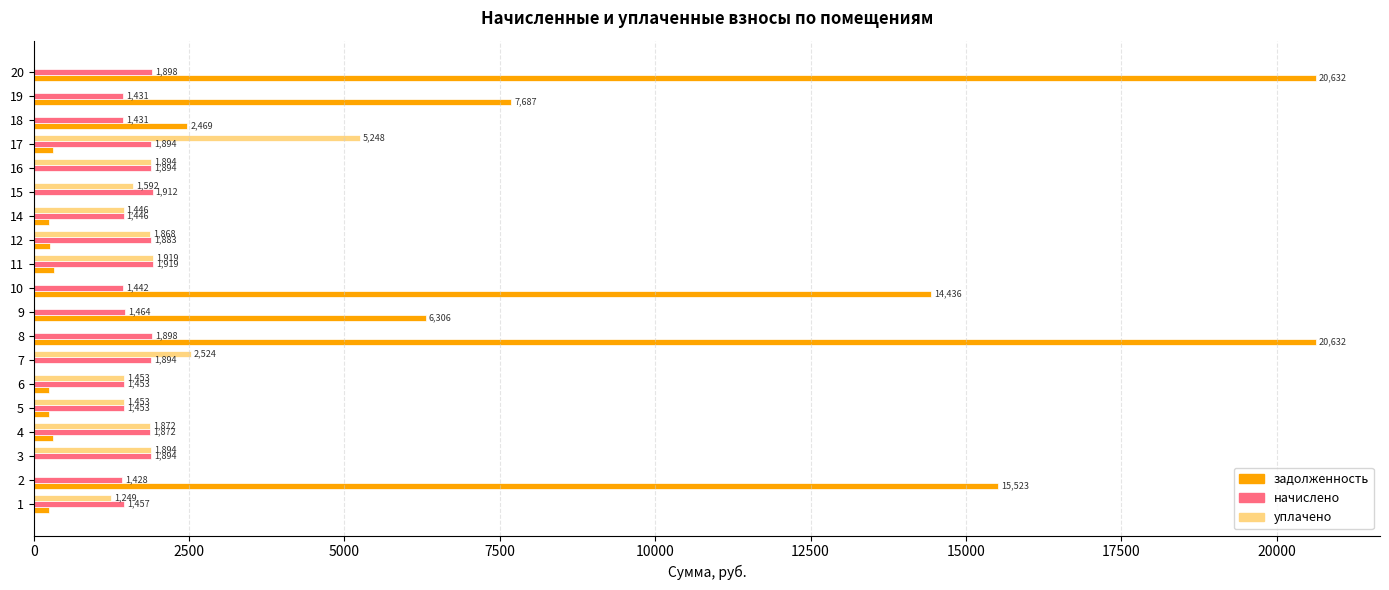

What is the greatest value displayed?

20632.5